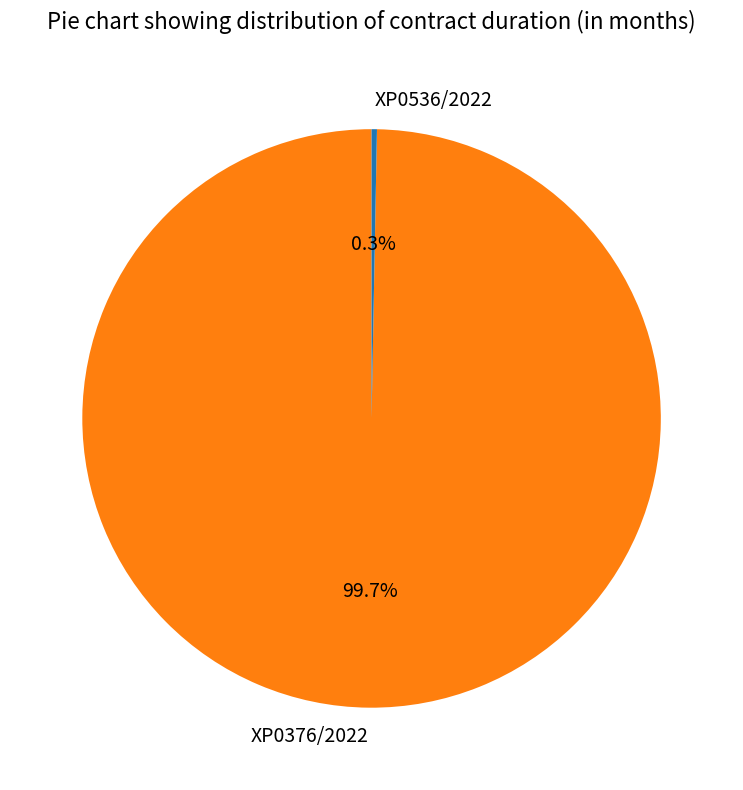

Which category accounts for the majority?

XP0376/2022